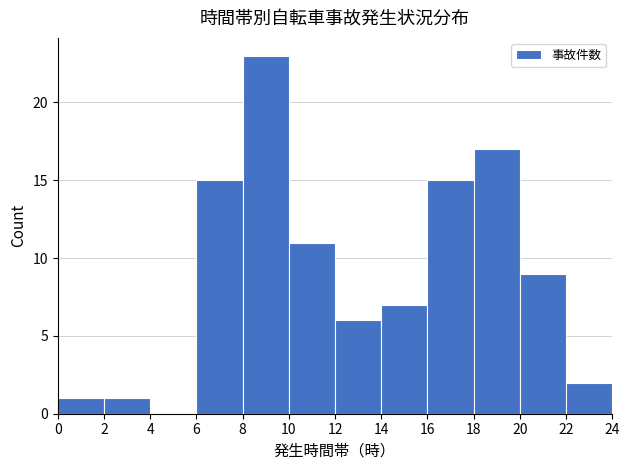

Reading left to right, list every bar in this chart as the range it spans on the x-axis followed by its height. The values are not printed on the chart, so give them approximately, as read against the axis.

0 to 2: 1
2 to 4: 1
4 to 6: 0
6 to 8: 15
8 to 10: 23
10 to 12: 11
12 to 14: 6
14 to 16: 7
16 to 18: 15
18 to 20: 17
20 to 22: 9
22 to 24: 2